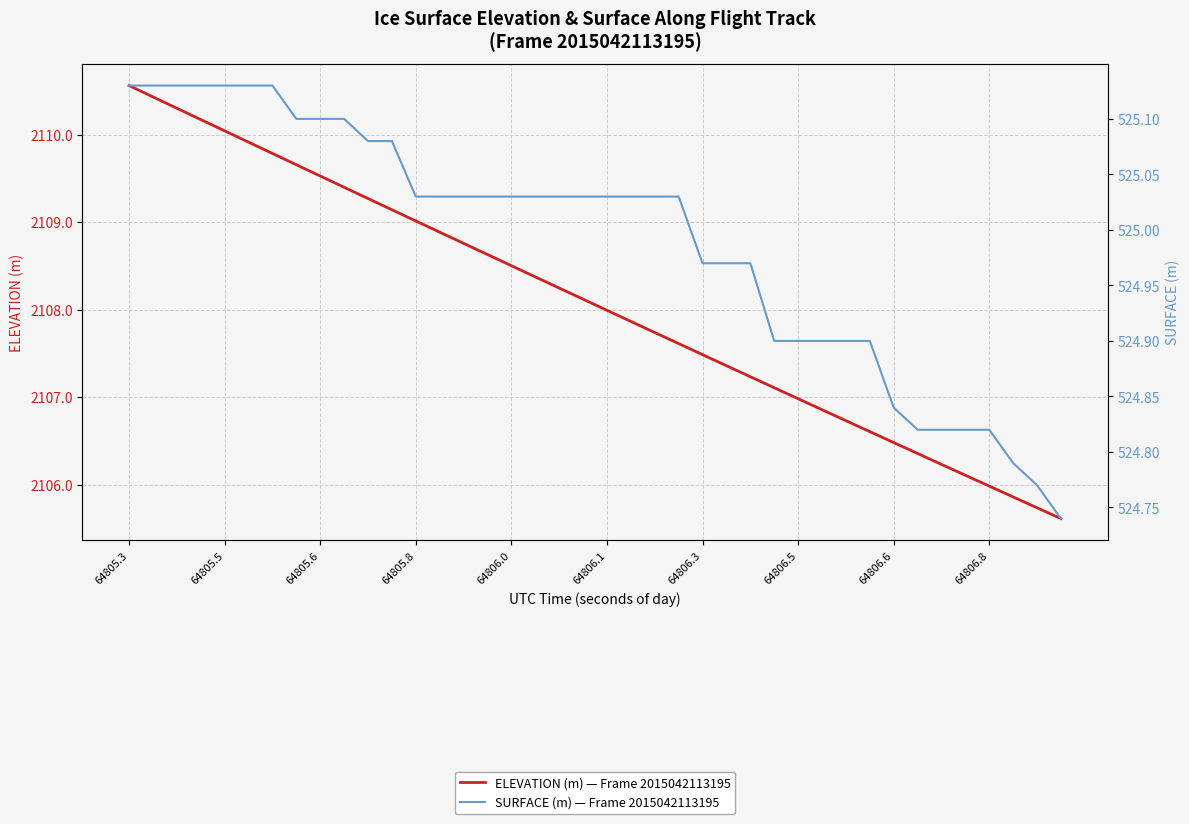

What is the maximum value shown in the chart?

2110.6